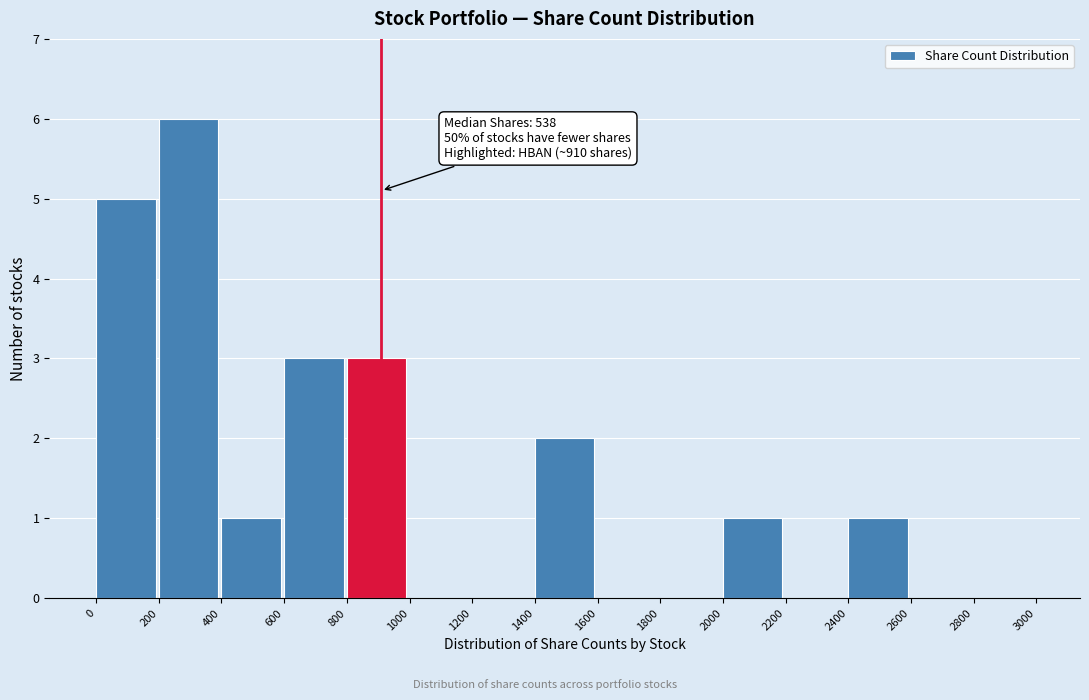

Which range on the x-axis has the tallest bar?

200 to 400